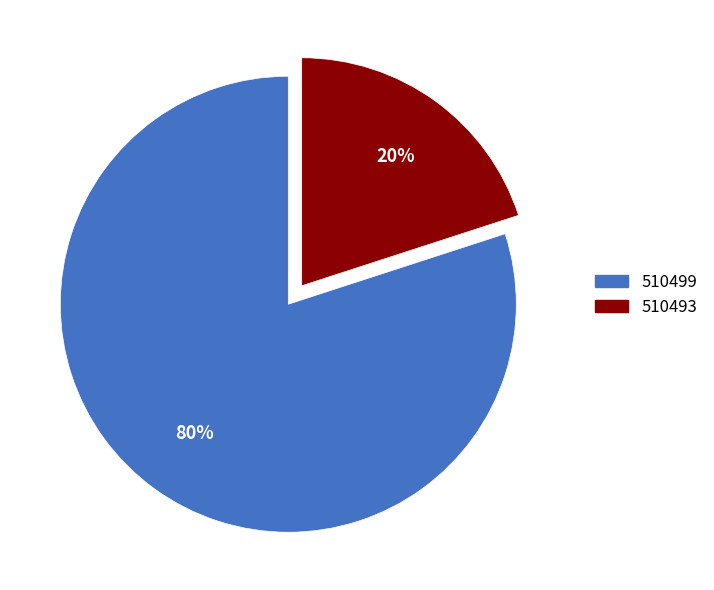

Combined, do 510493 and 510499 account for over 50%?

Yes